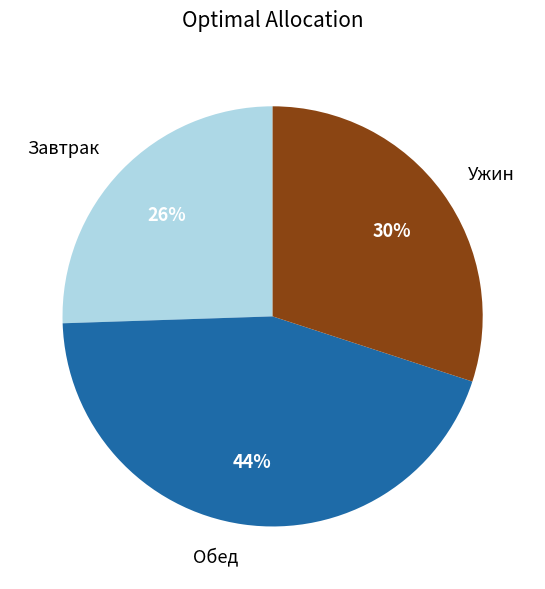

The Ужин slice represents 30% of the pie. True or false?

True